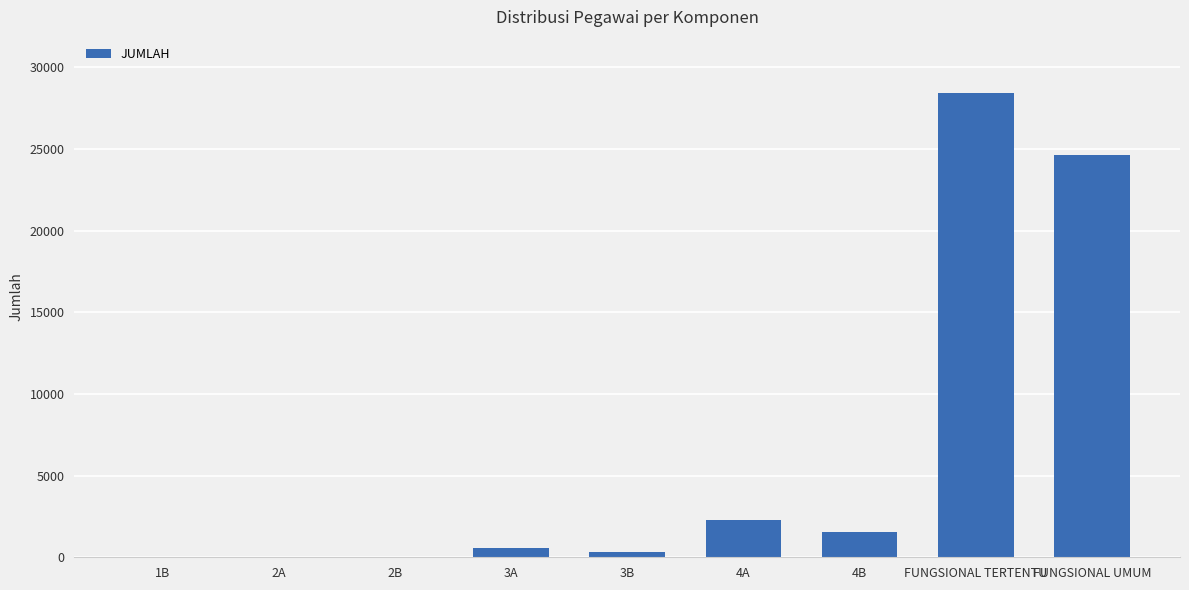

What is the greatest value displayed?

28439